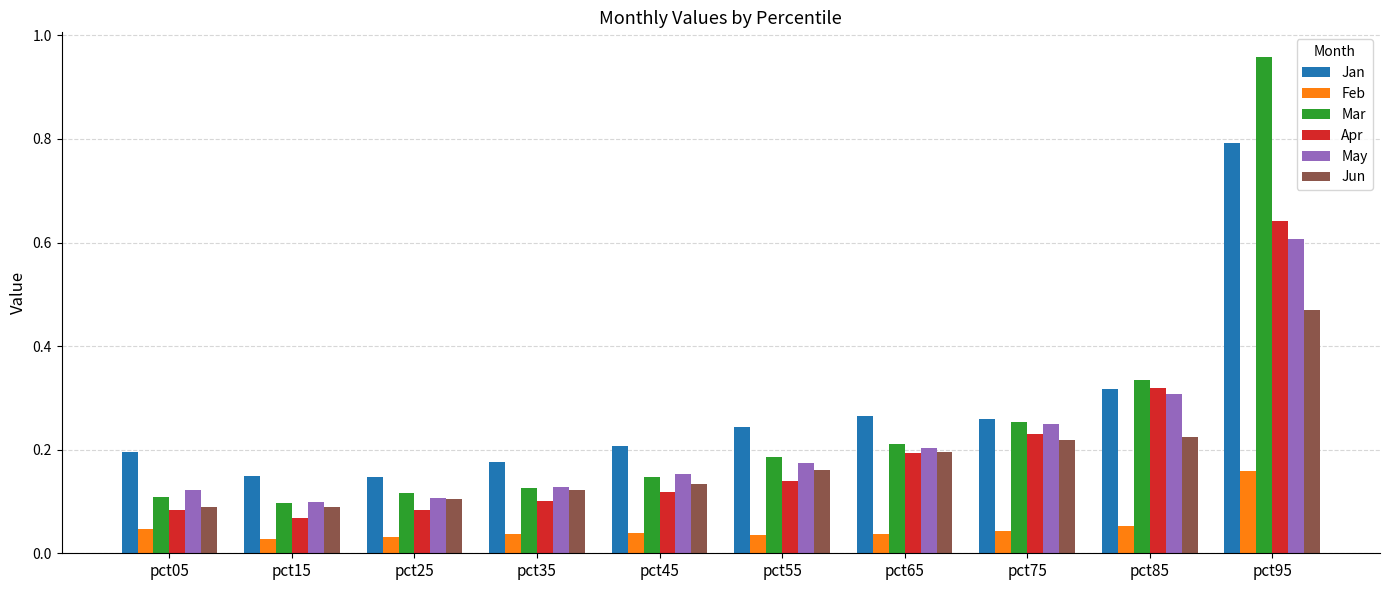

Which series has the largest total across all categories?

Jan